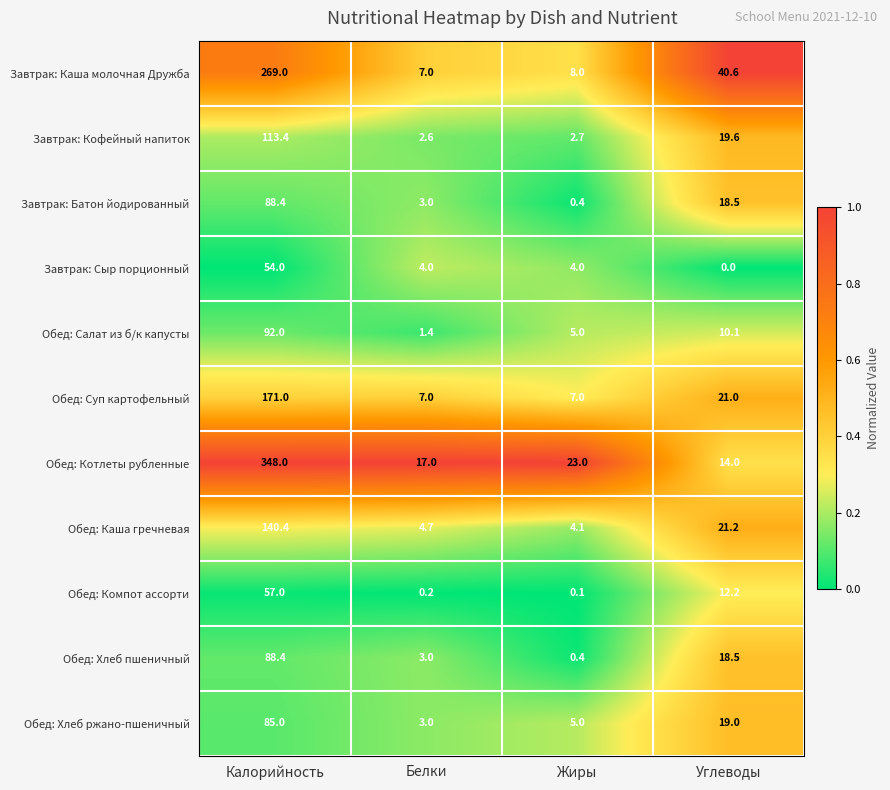

What value does the Обед: Каша гречневая series have at Жиры?

4.1